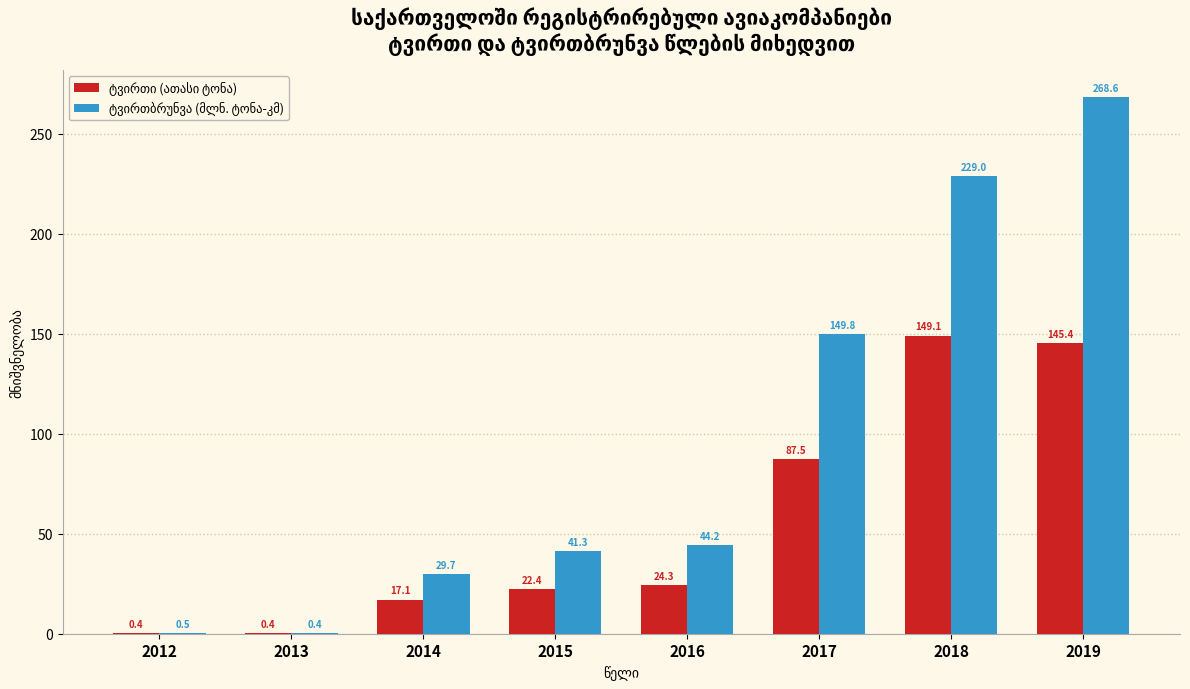

Which category has the highest value across all series?

2019